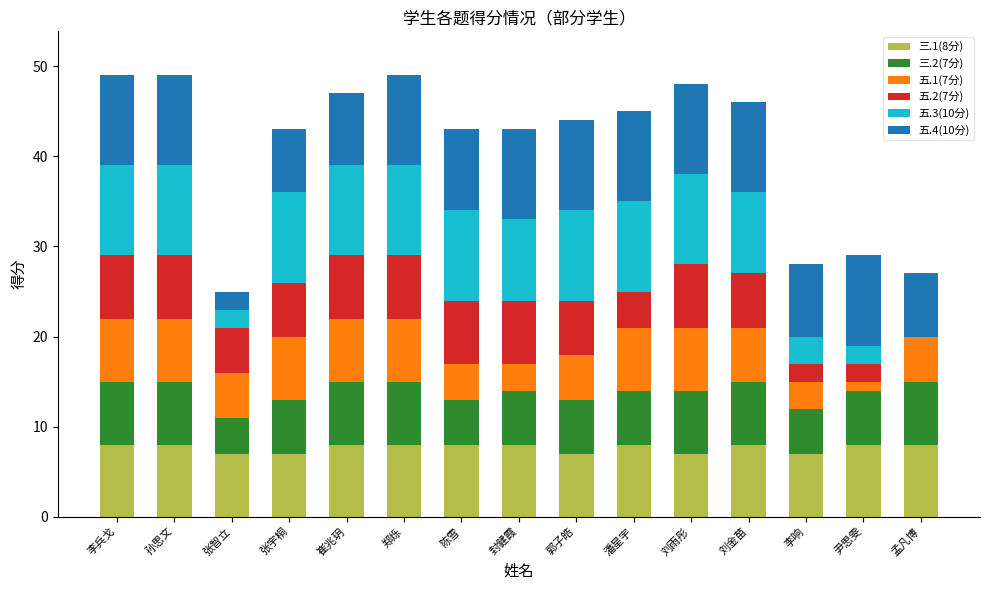

What is the total value across all series at 潘星宇?

45